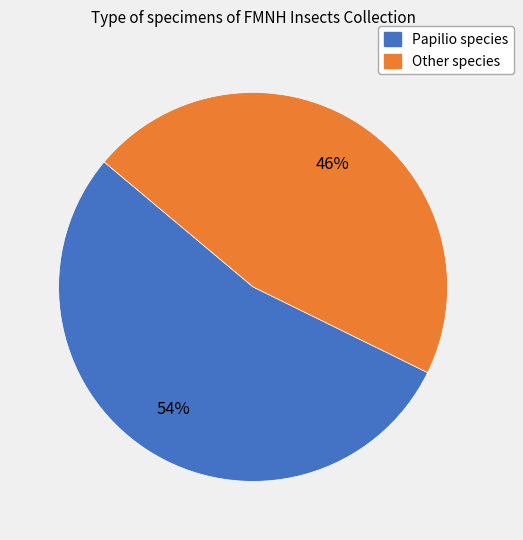

Count the number of slices in the pie.

2